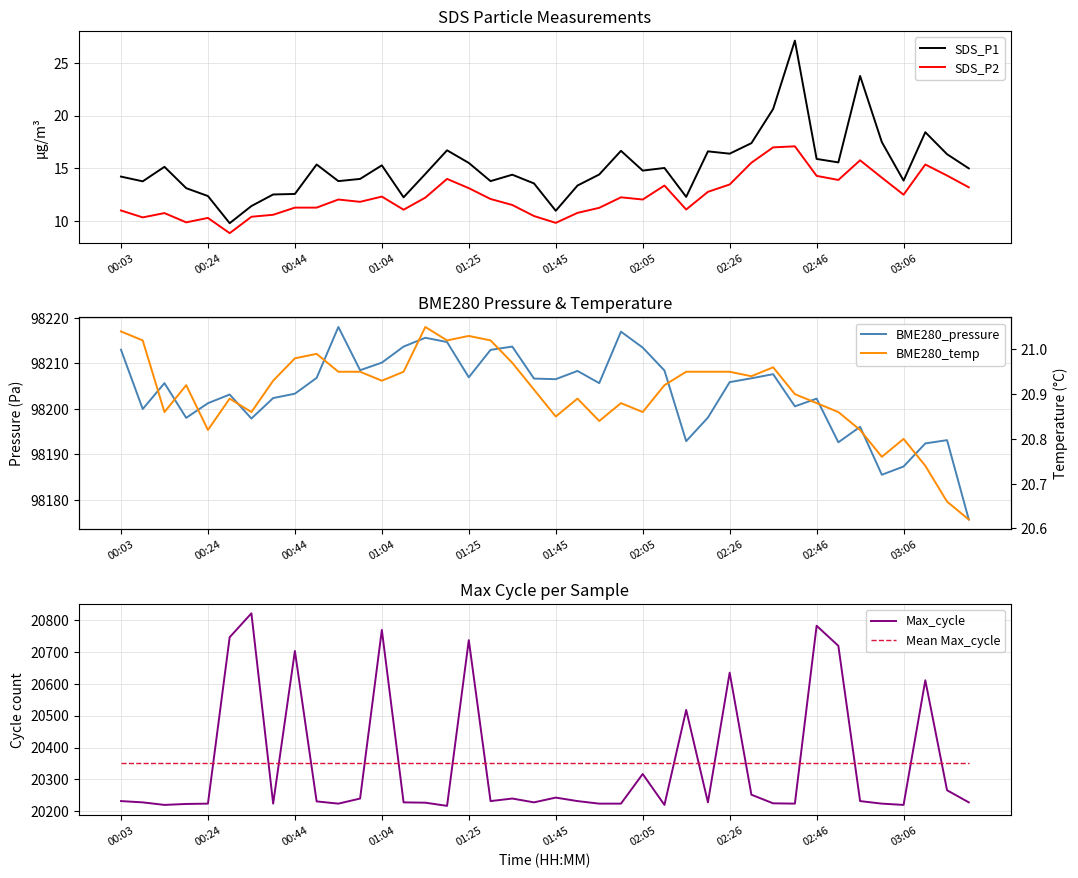

Does the chart display data point markers on the line(s)?

No